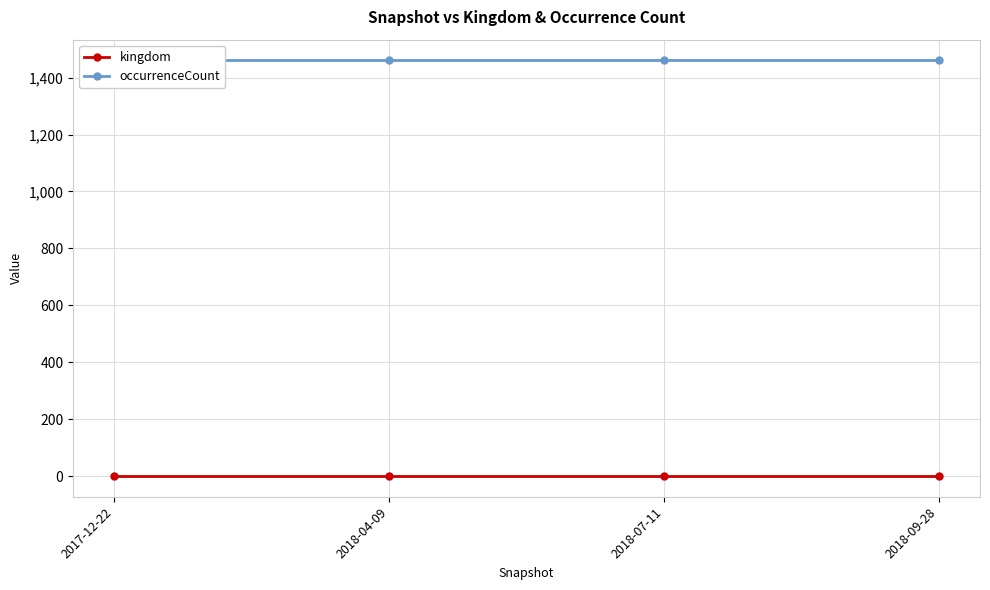

Is this an area chart (filled region under the line)?

No